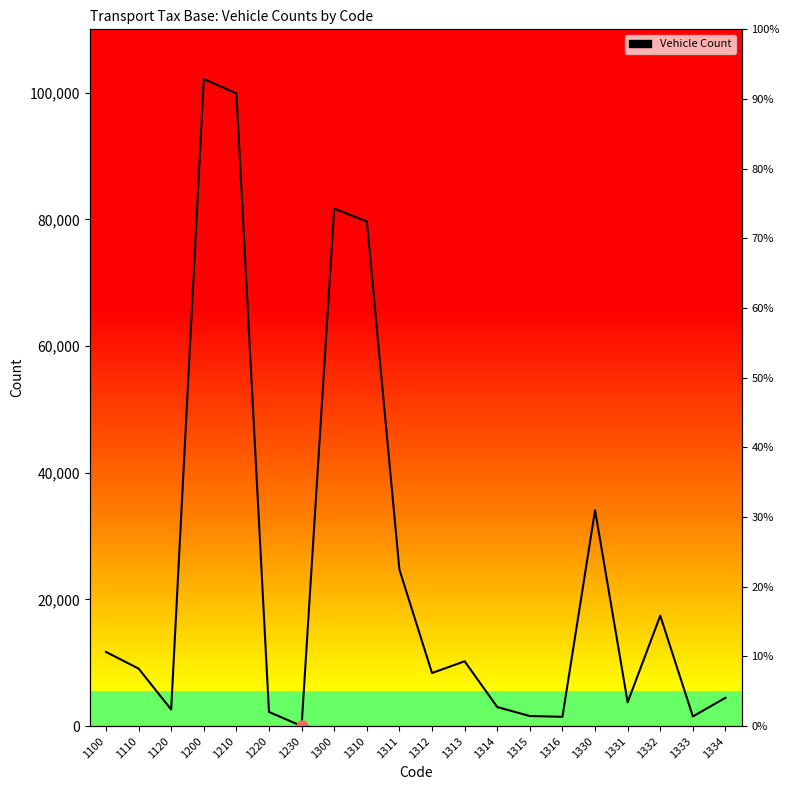

Which label corresponds to the smallest value in the chart?

1230